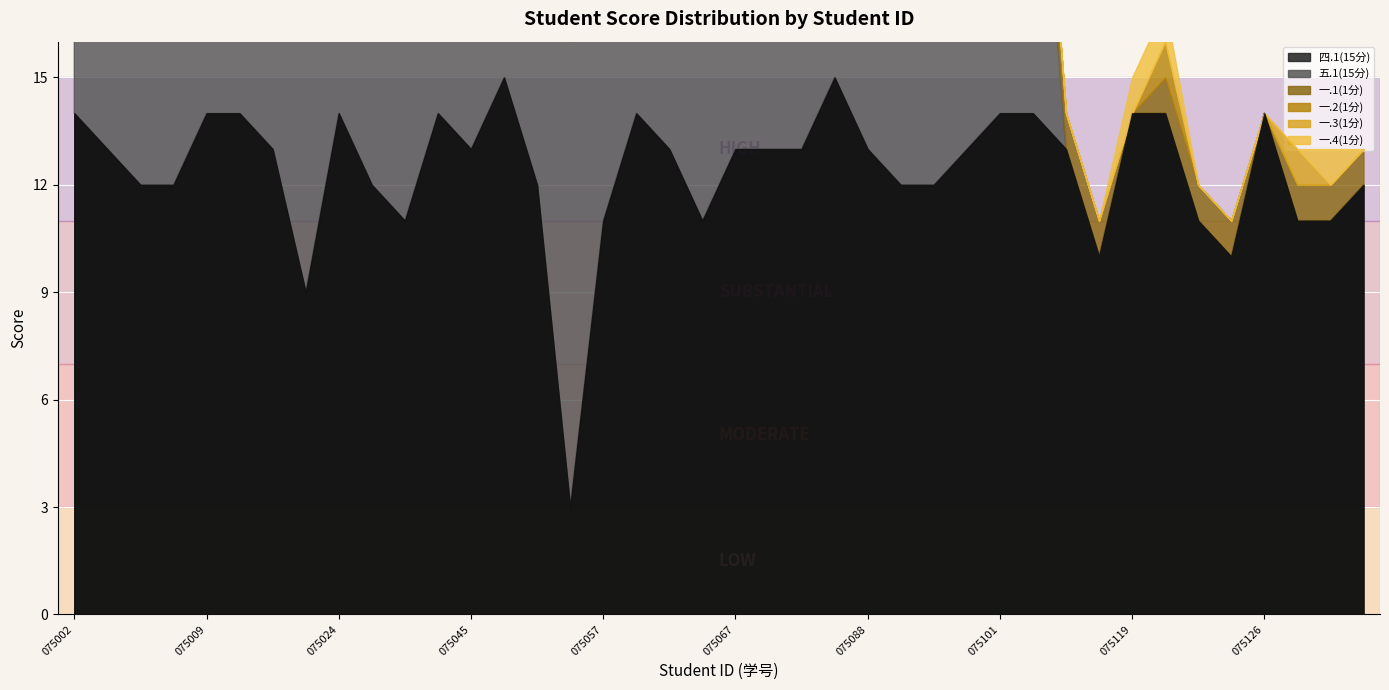

How many values in the 五.1(15分) series are below 12?

19